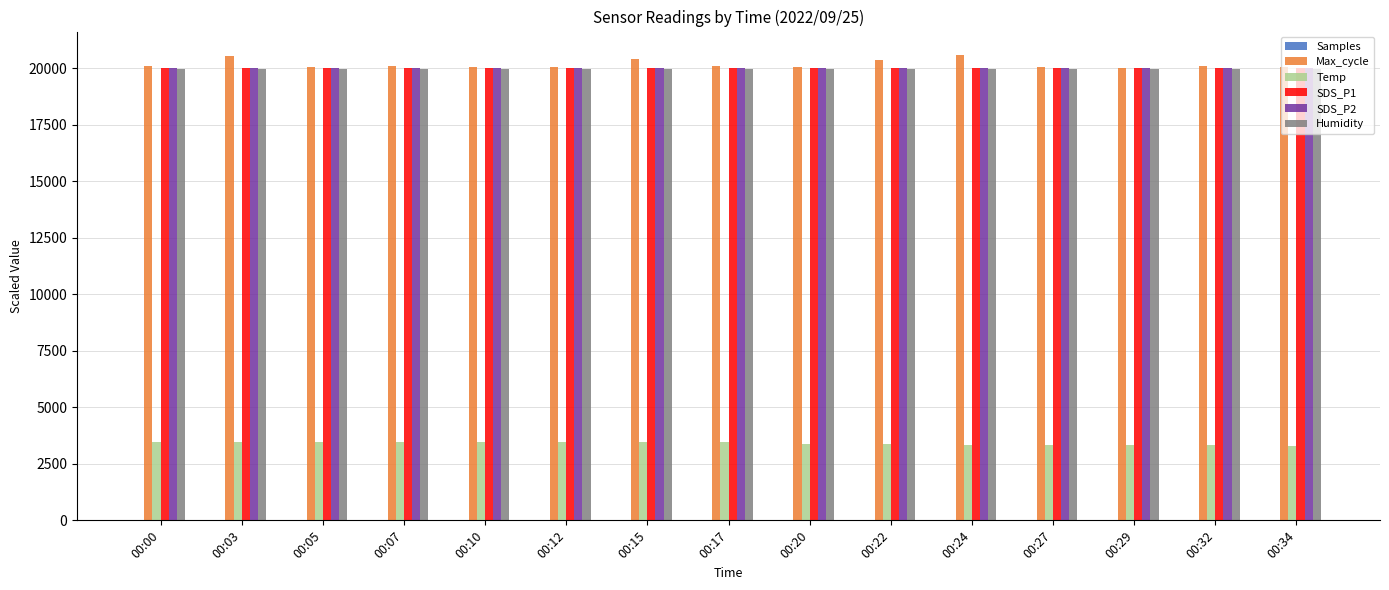

What is the sum of all Max_cycle values?

302713.0